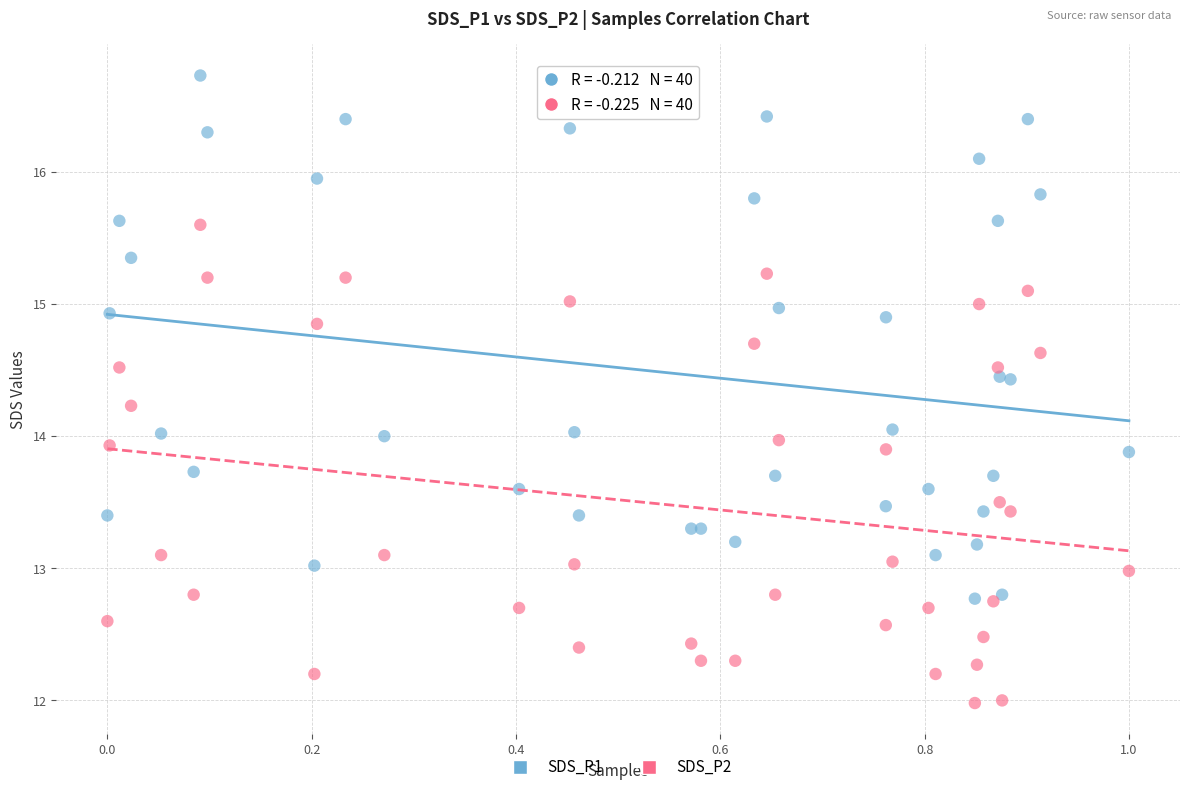

Which series contains the lowest Y value?

SDS_P2